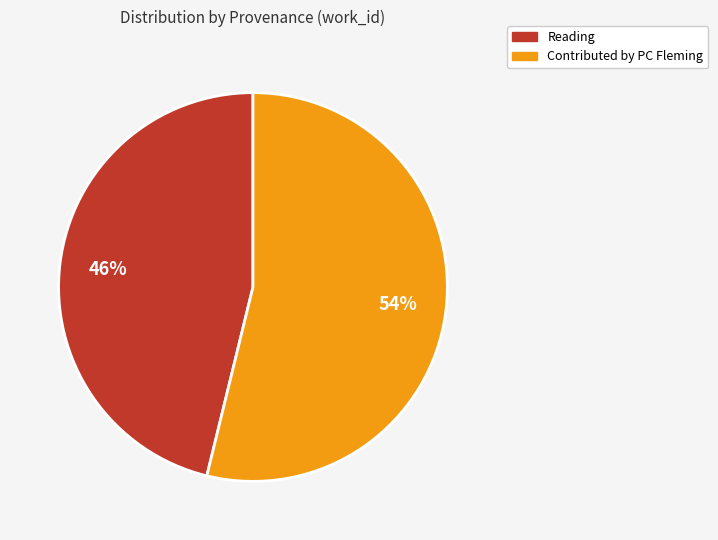

Combined, do Reading and Contributed by PC Fleming account for over 50%?

Yes